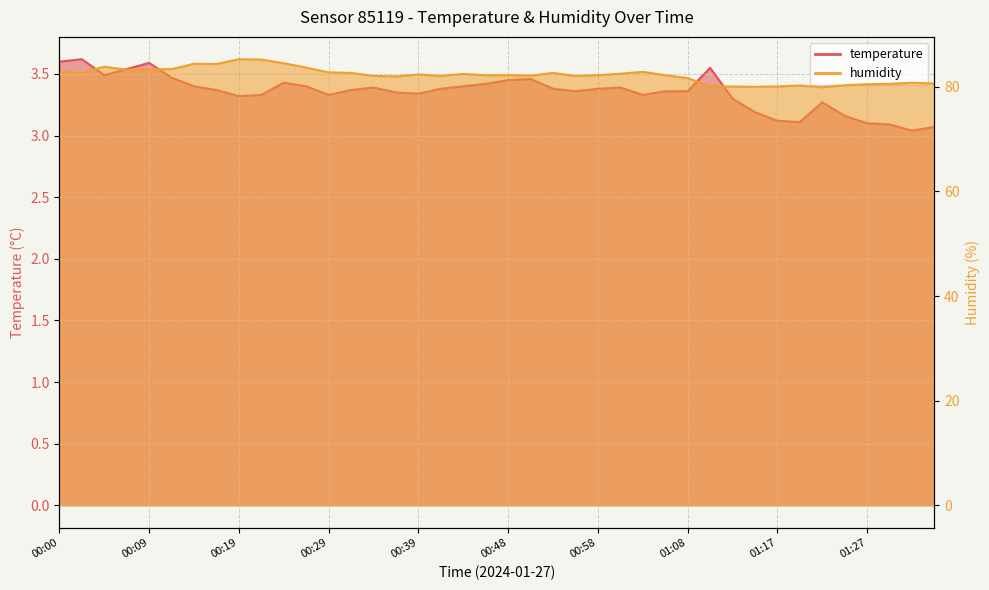

What is the spread (max minus min) of values at 01:34?

77.6